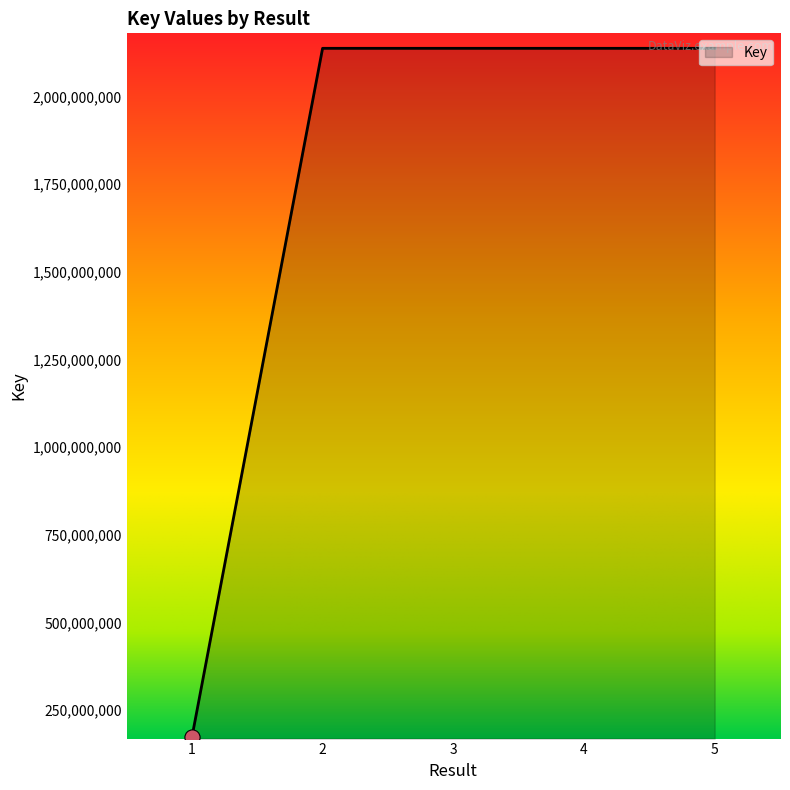

What is the change in value from 1 to 2?

+1965659687